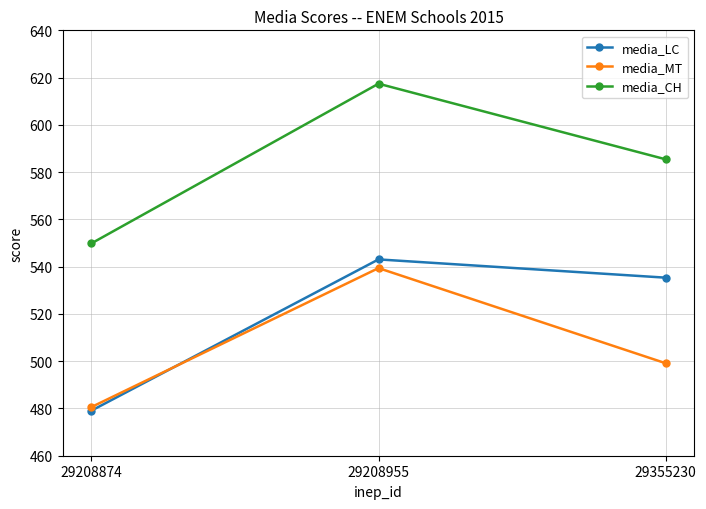

What is the approximate value of media_CH at 29208874?

549.8